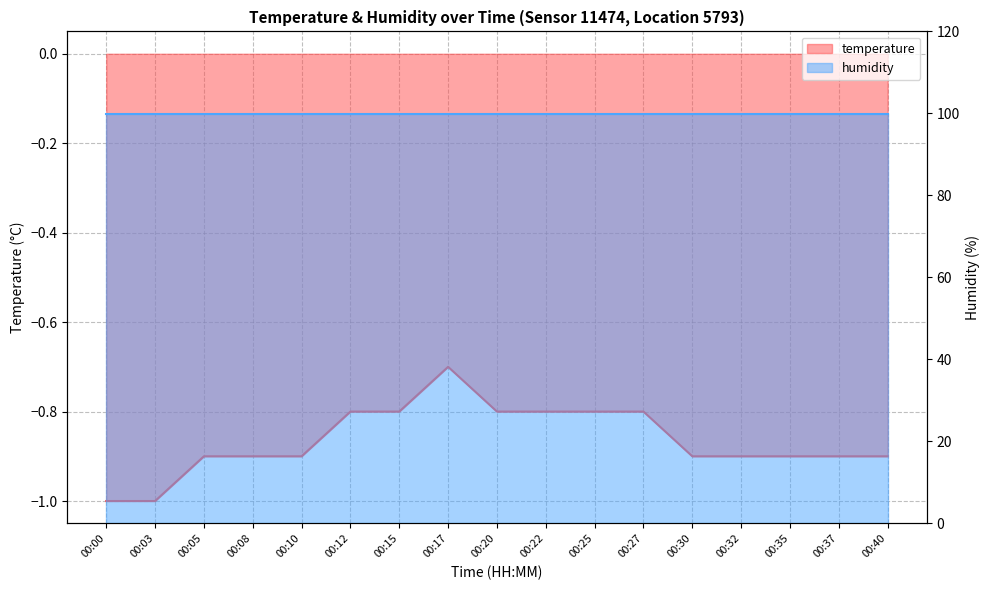

Is it true that the value at 00:15 is -0.8?

True